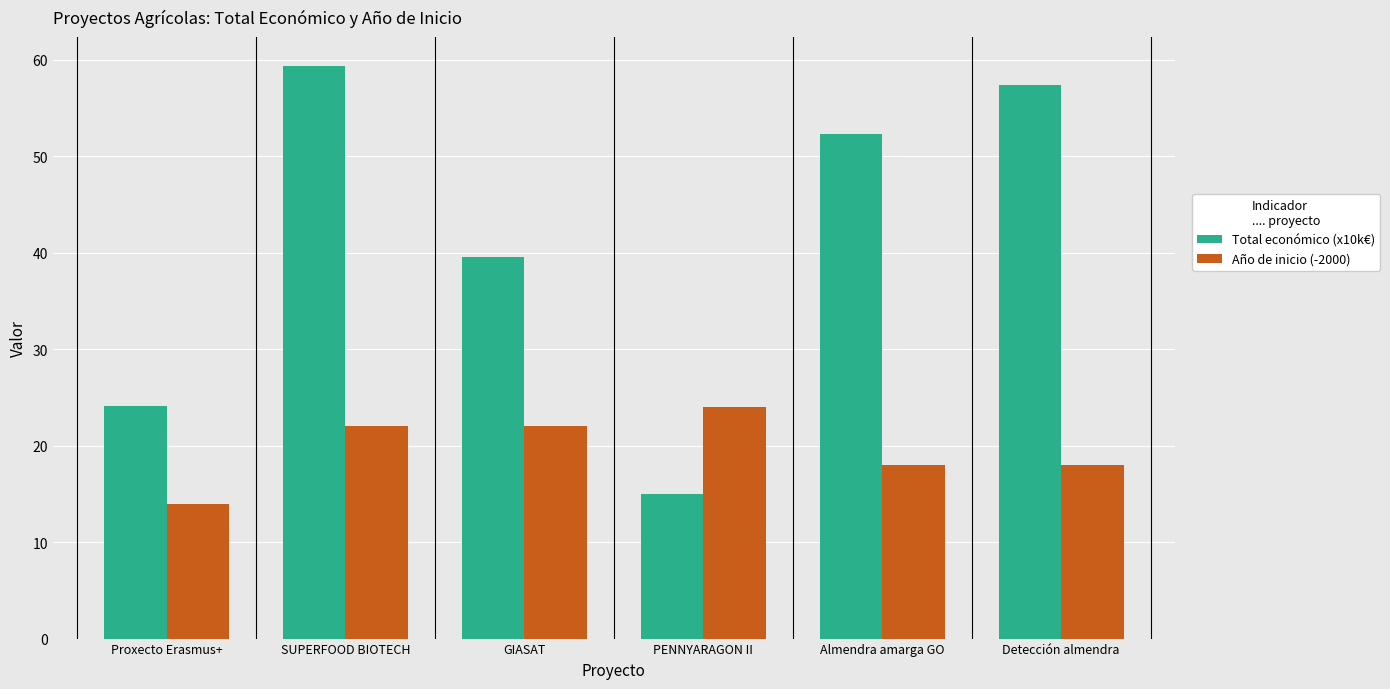

At which label does Año de inicio (-2000) reach its peak?

PENNYARAGON II